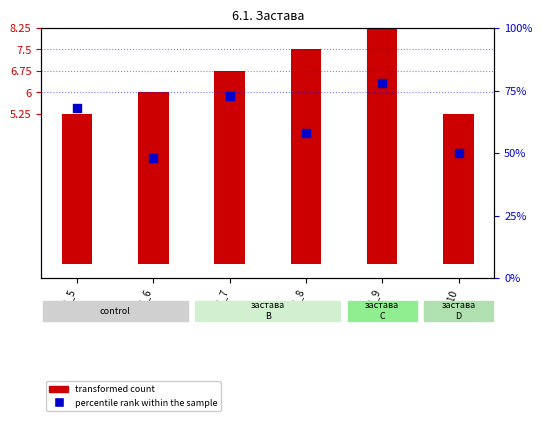

At how many categories does at least one series exceed 75?

1